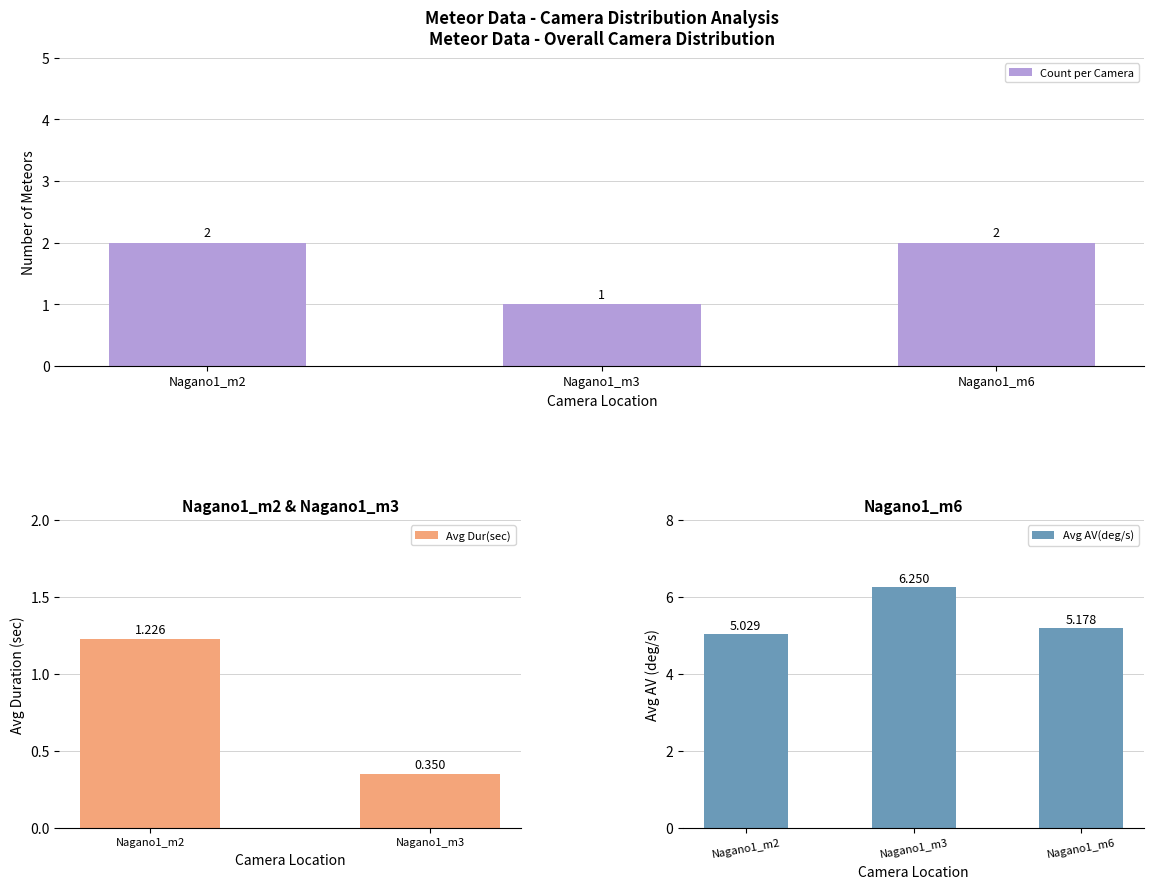

Is the value of AV(deg/s) at Nagano1_m6 greater than the value of Dur(sec) at Nagano1_m6?

Yes